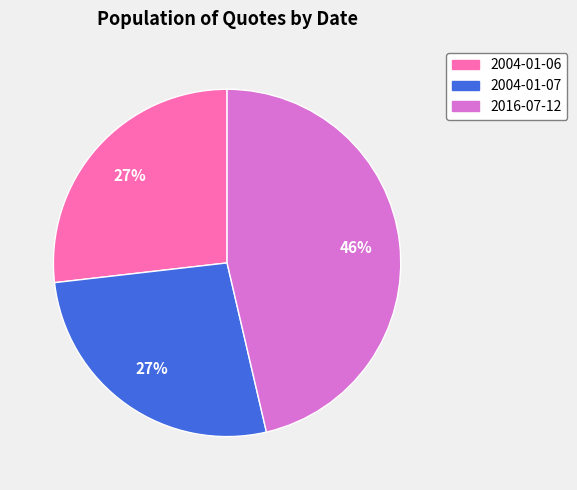

Which has a higher value, 2004-01-07 or 2016-07-12?

2016-07-12